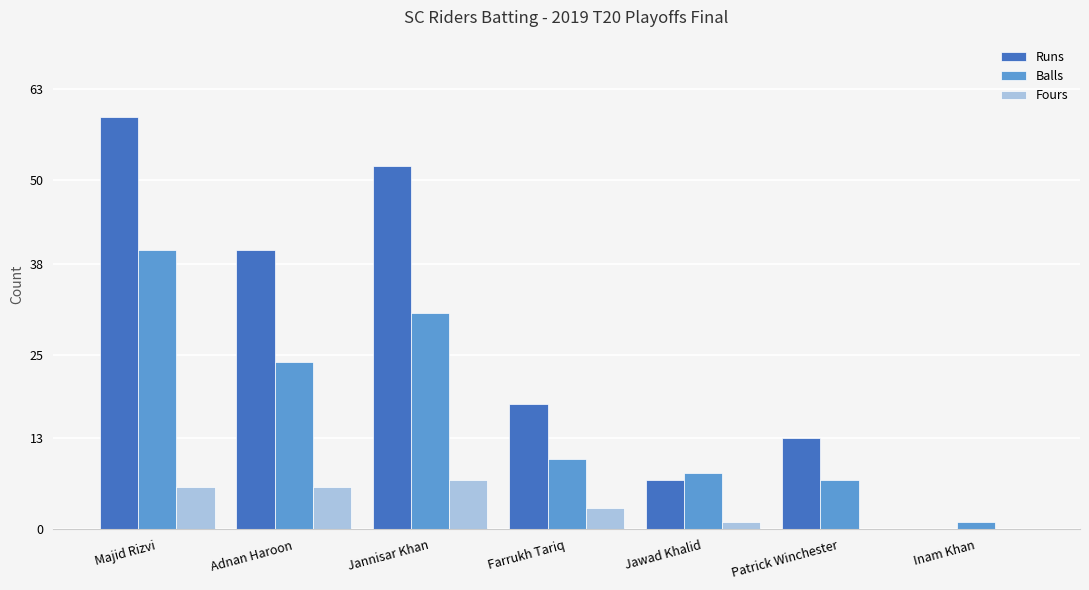

Which series changed the most between Farrukh Tariq and Patrick Winchester?

Runs